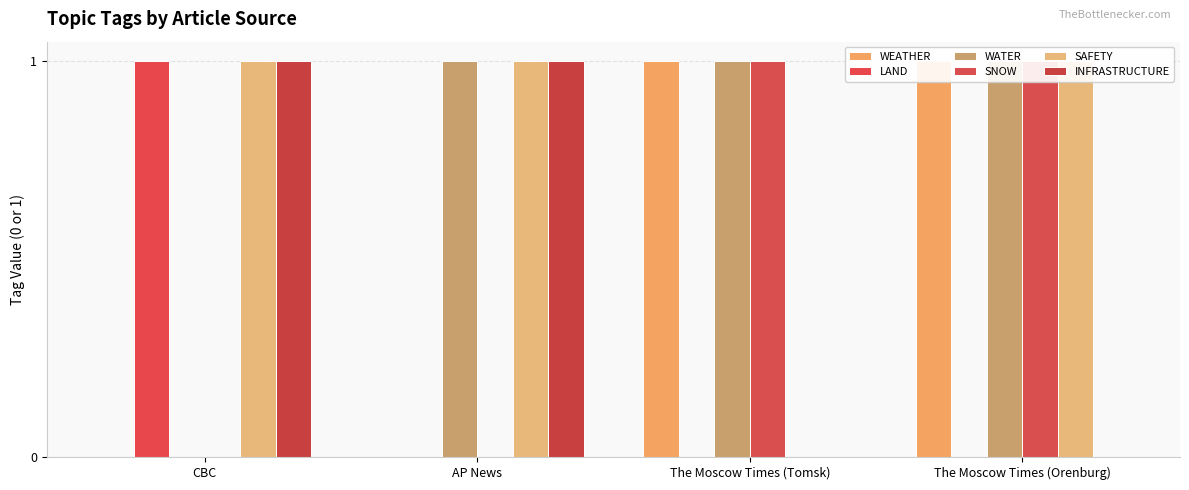

Which has a higher value, CBC or The Moscow Times (Orenburg)?

The Moscow Times (Orenburg)